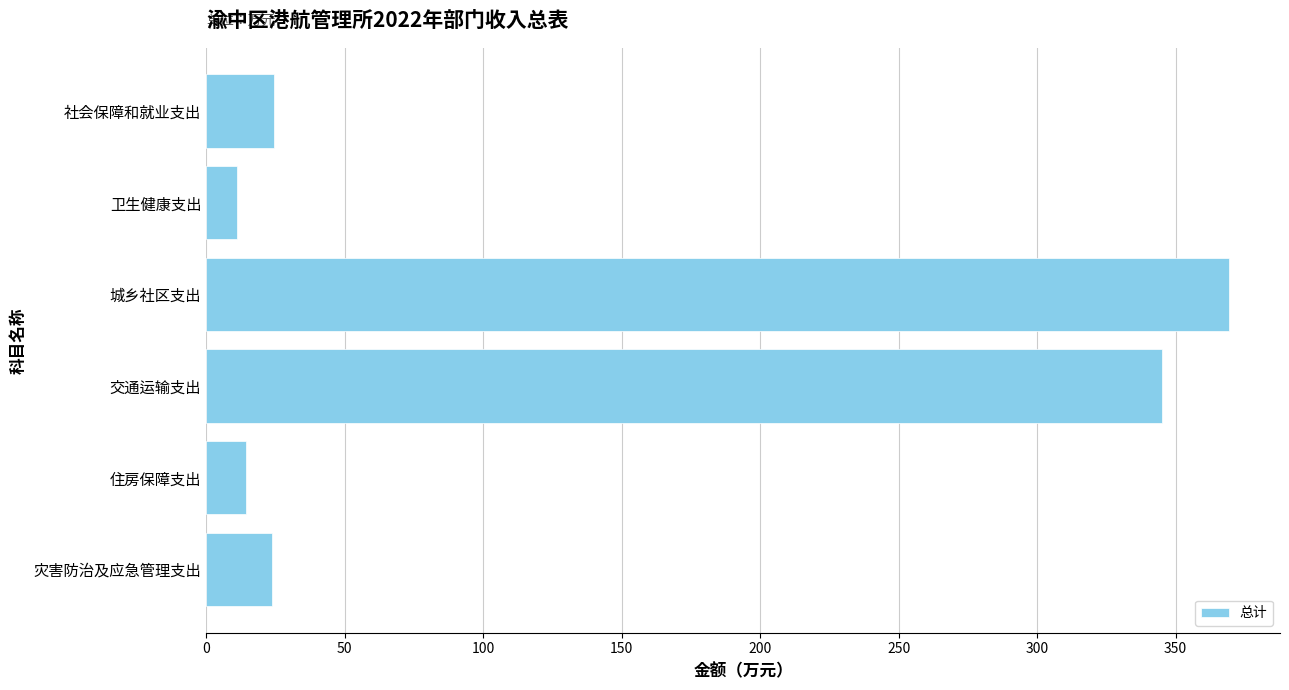

The chart shows a value of 24.4 at 社会保障和就业支出. True or false?

True